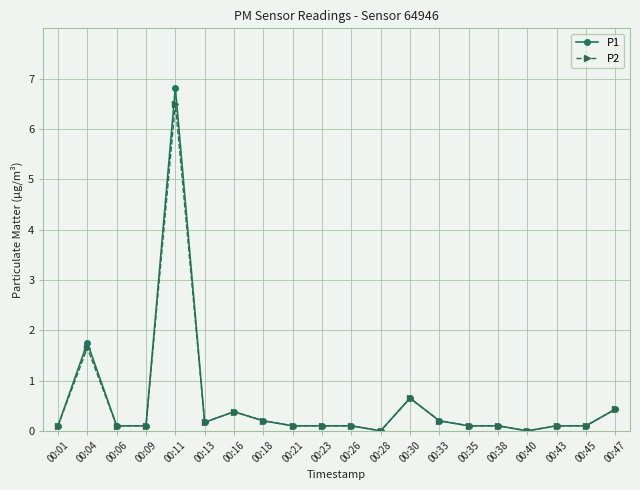

The value of P2 at 00:47 is 0.4. True or false?

True